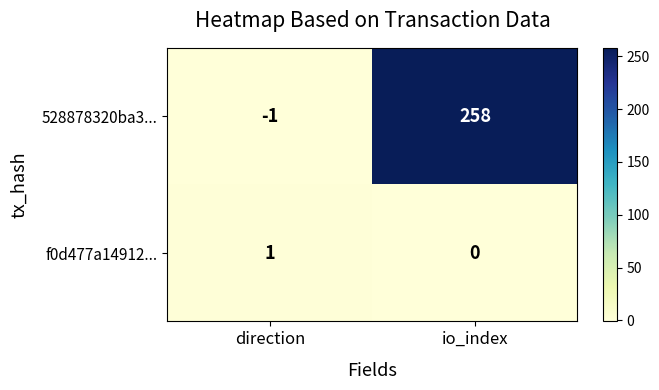

How many distinct data groups are displayed?

2